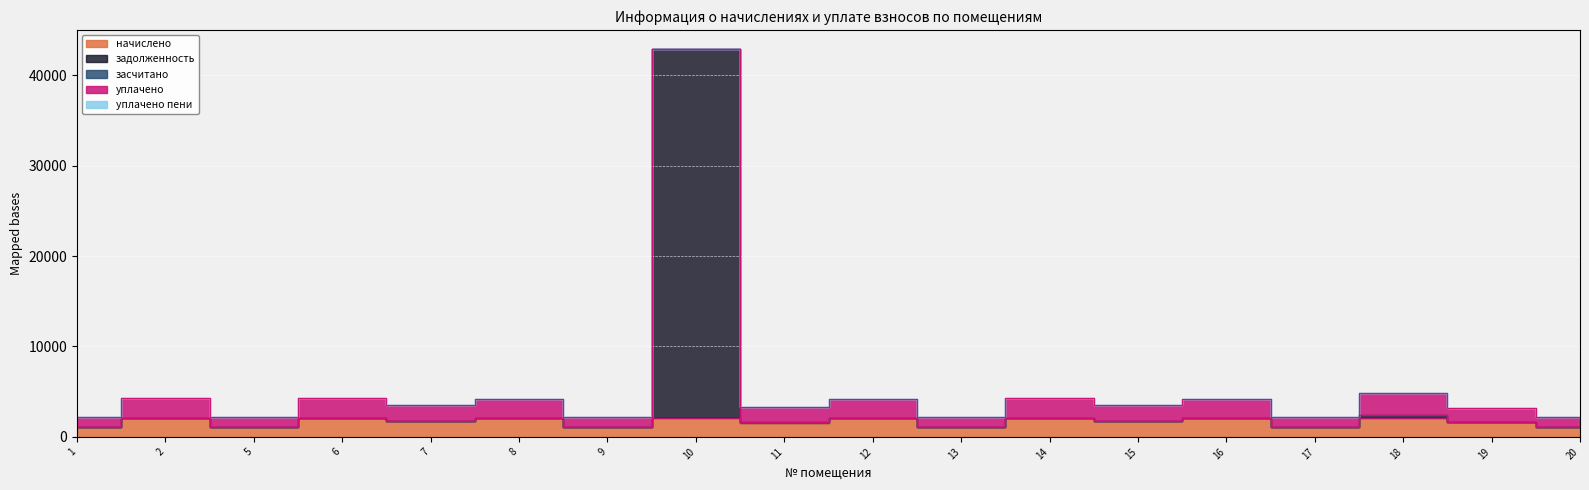

How many times do задолженность and уплачено cross each other?

2